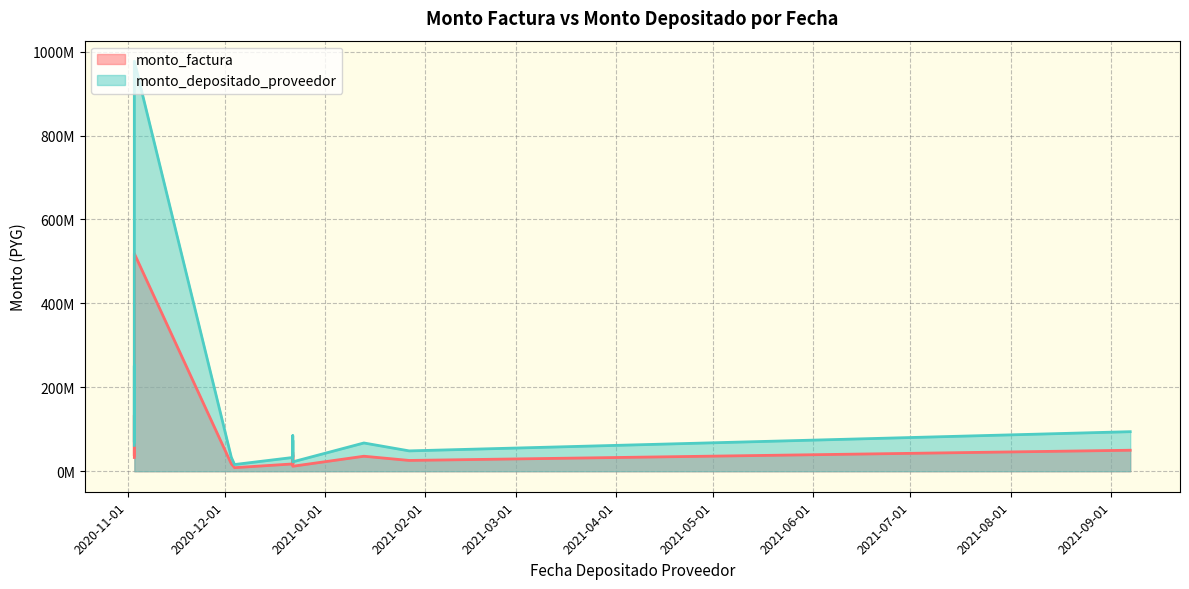

At how many categories does at least one series exceed 877122007?

1